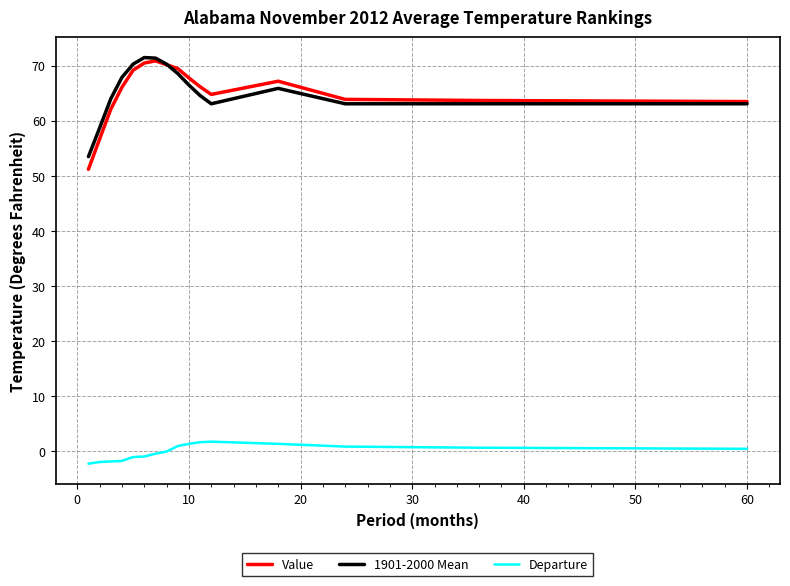

True or false: Value and Departure cross at least once.

False